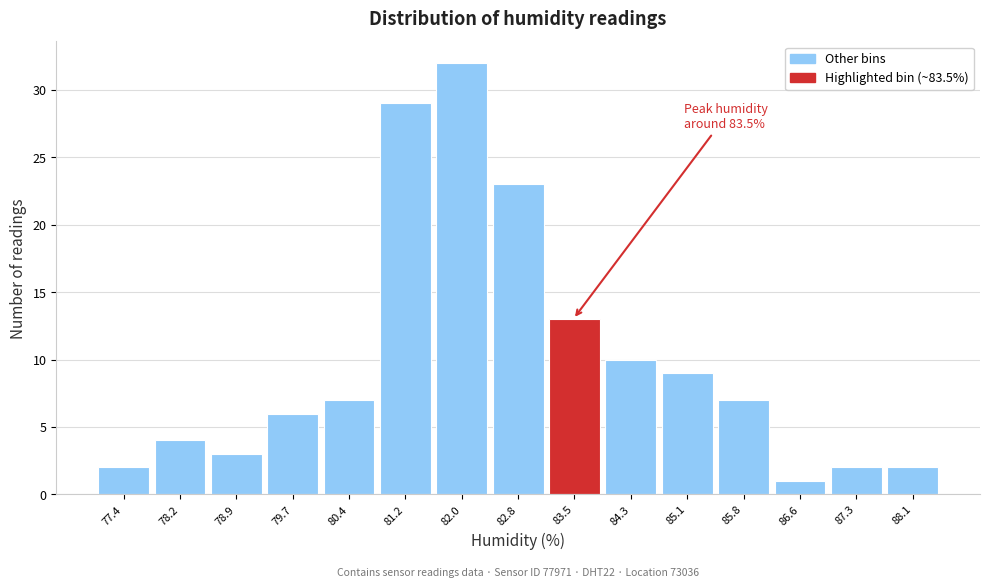

Over which range of the x-axis is the bar tallest?

81.6 to 82.4